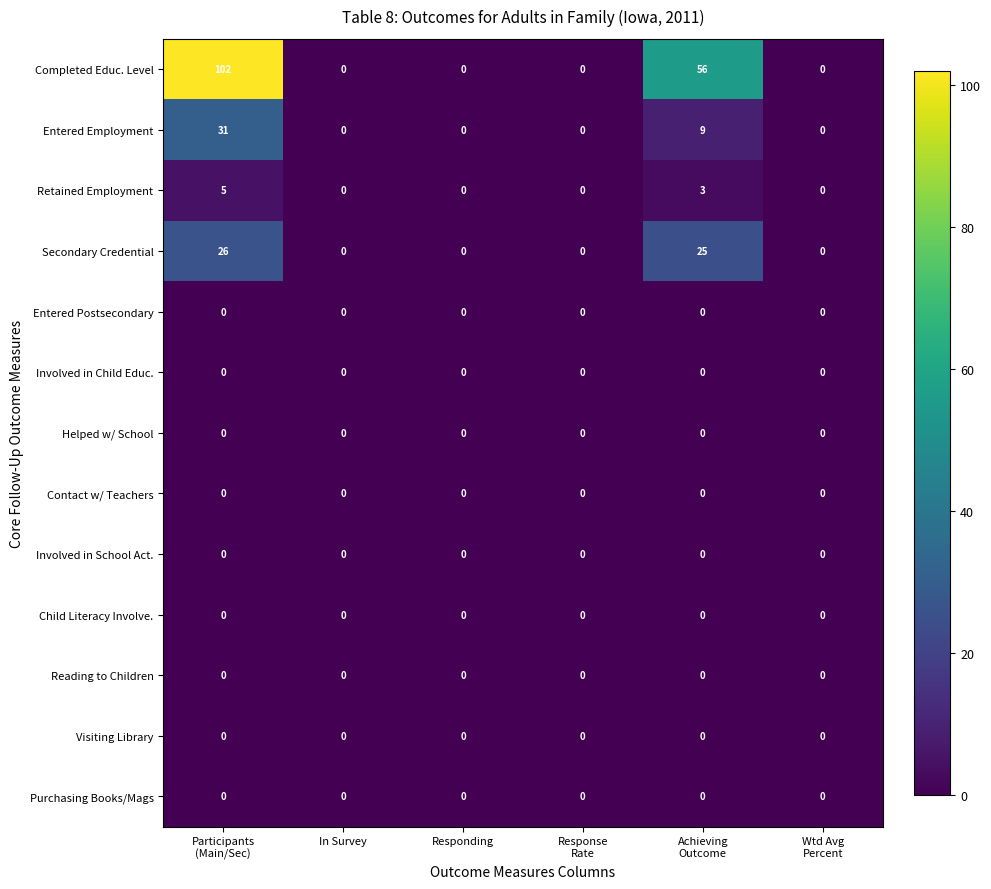

Which series has the largest total across all categories?

Completed Educ. Level